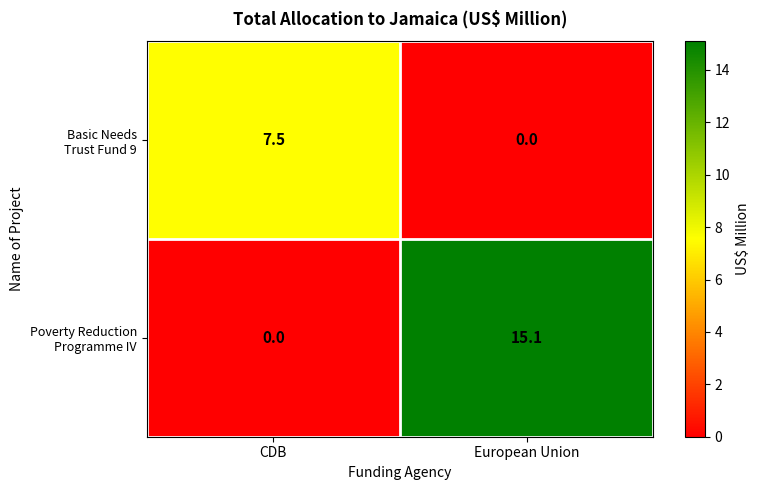

What is the total value across all series at CDB?

7.5